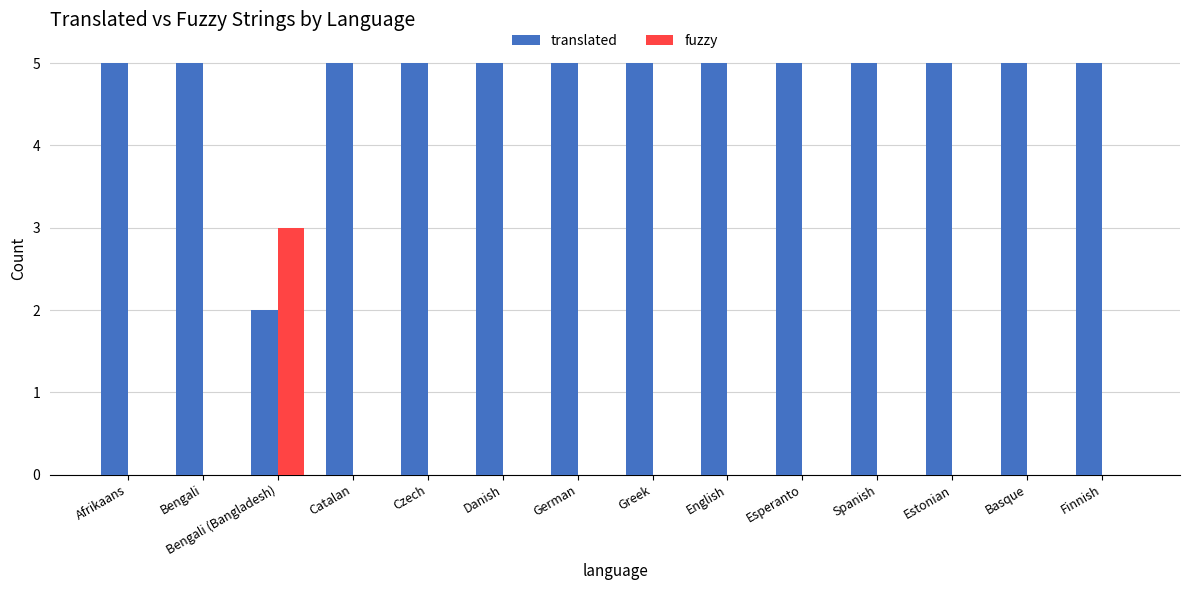

Which series has the largest total across all categories?

translated